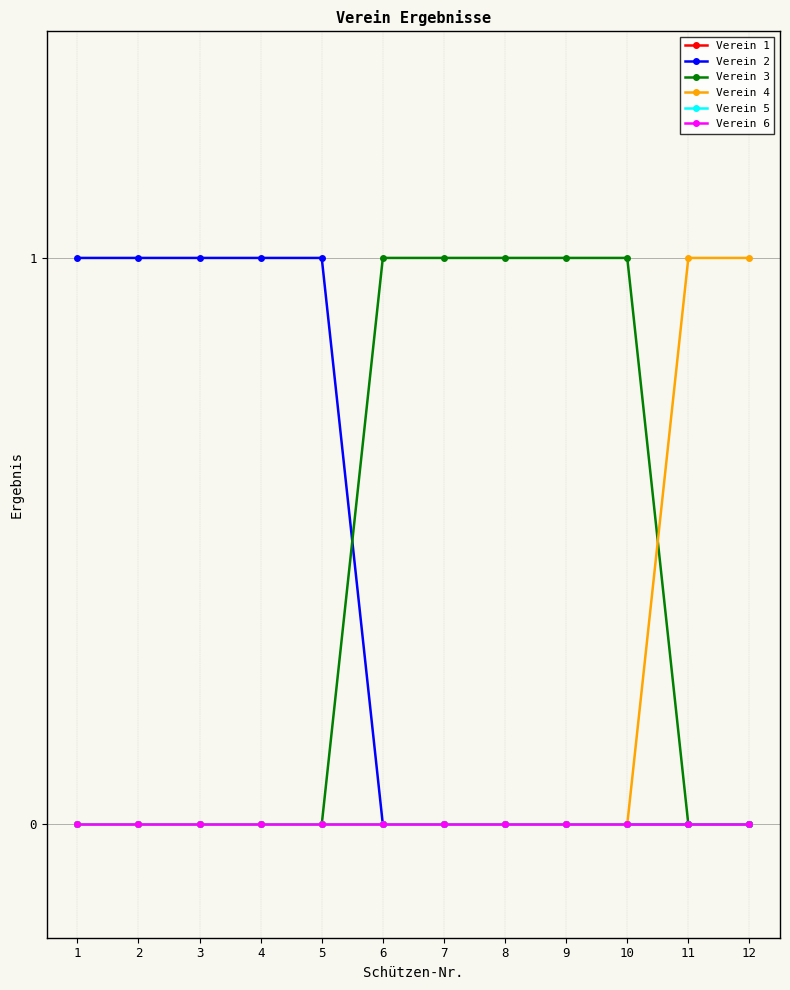

The Verein 3 series shows 0 at 4. True or false?

True